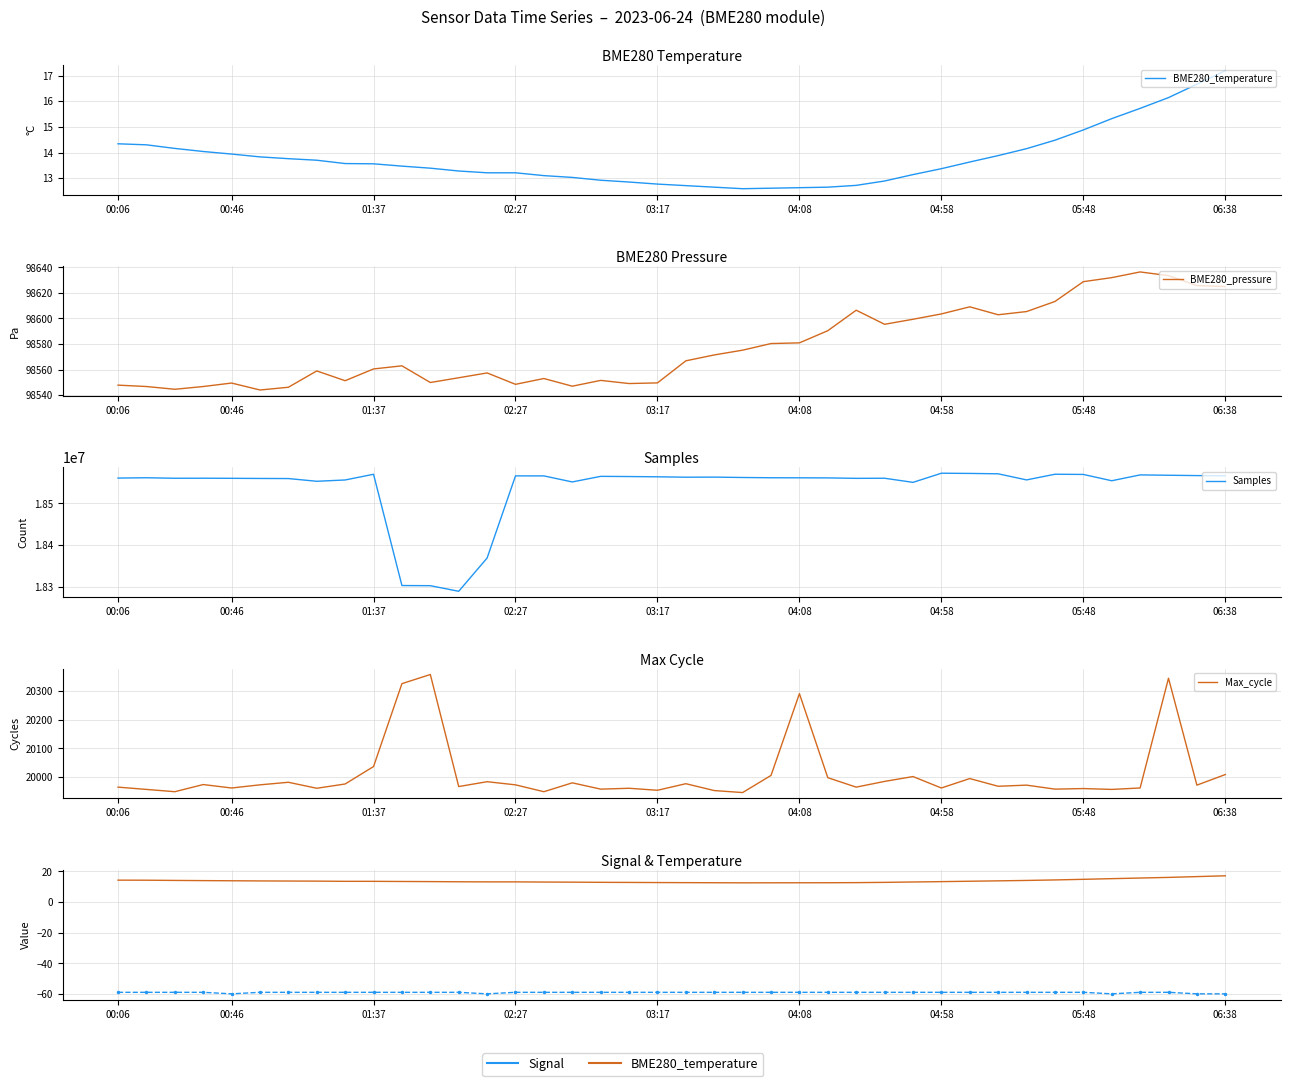

List the series in order of their peak value, lowest first.

Signal, BME280_temperature, Max_cycle, BME280_pressure, Samples